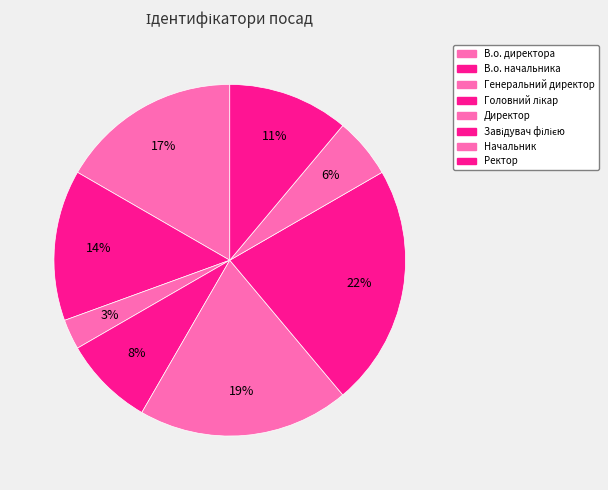

To the nearest percent, what is the average slice percentage?

12%